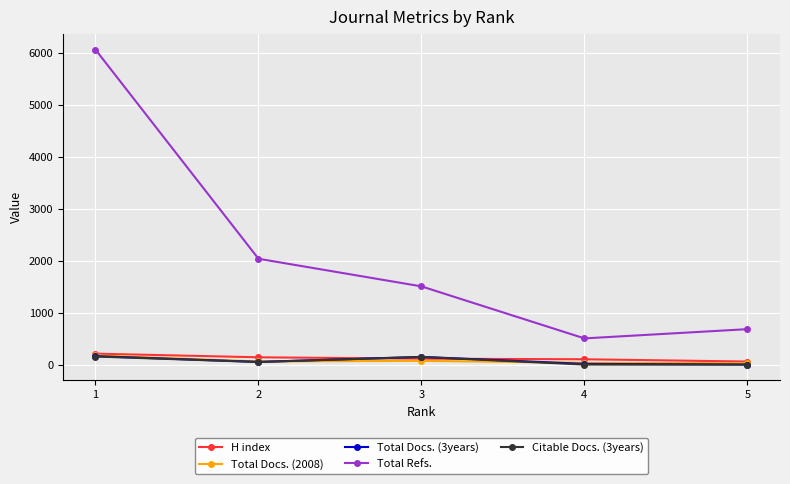

The value of Total Docs. (2008) at 5 is 28. True or false?

True